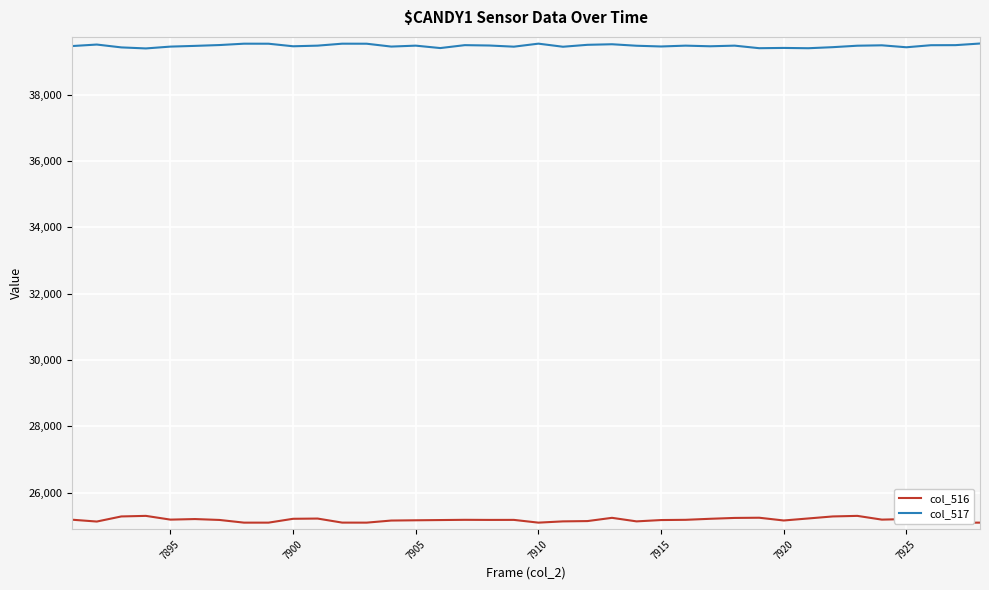

What is the lowest value of the col_517 series?

39393